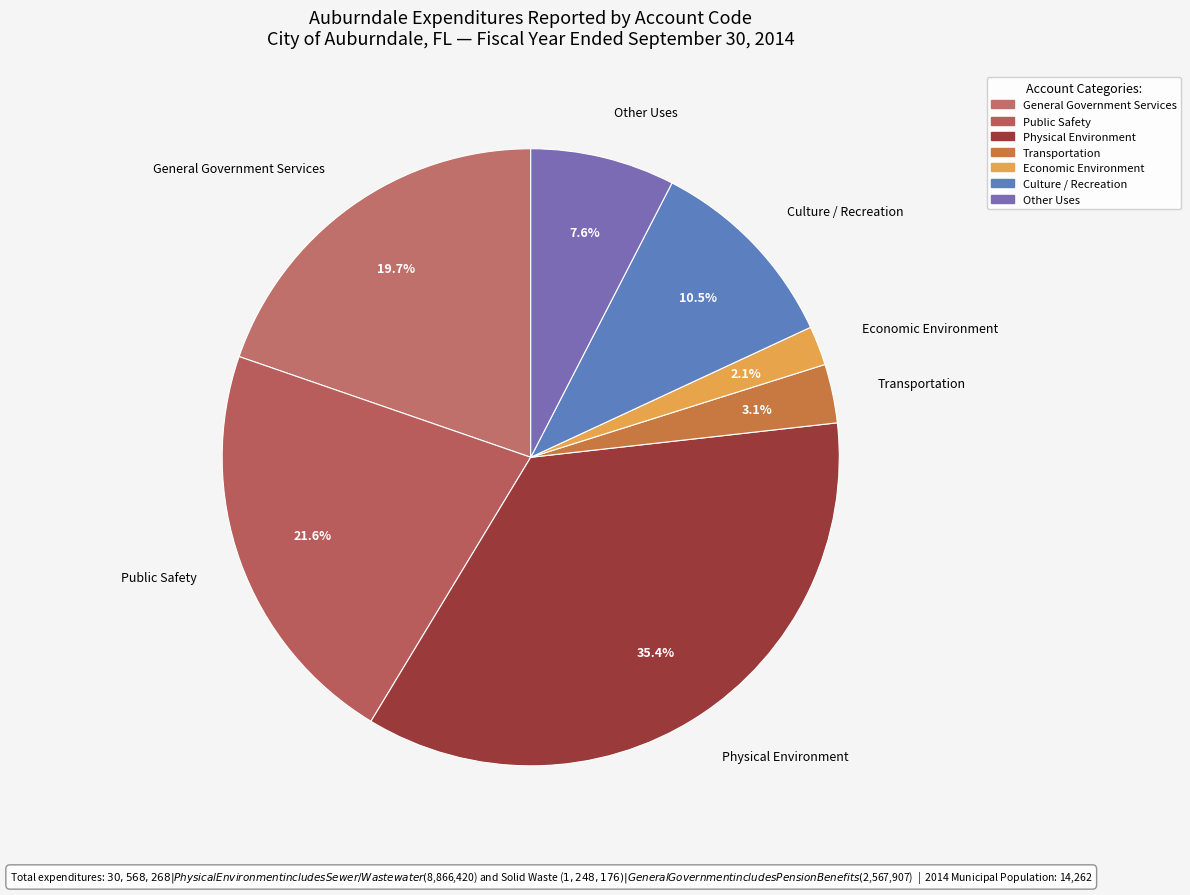

Is it true that Economic Environment is 2% of the pie?

True